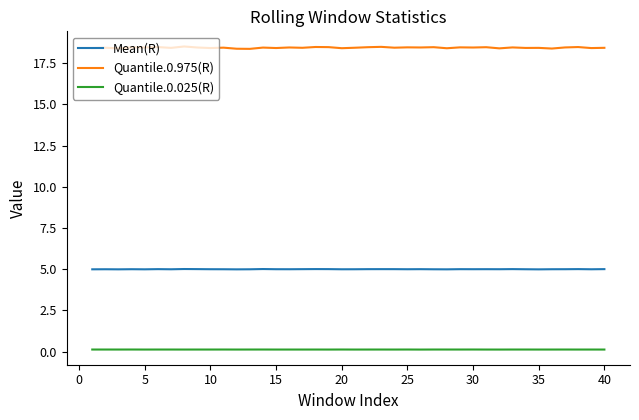

Which series has the widest spread of values?

Quantile.0.975(R)